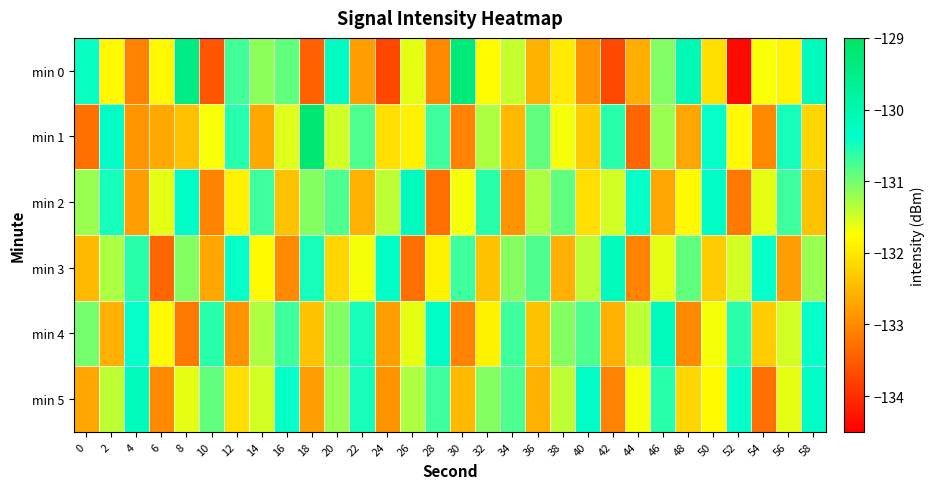

Between 22 and 34, which is larger?

34